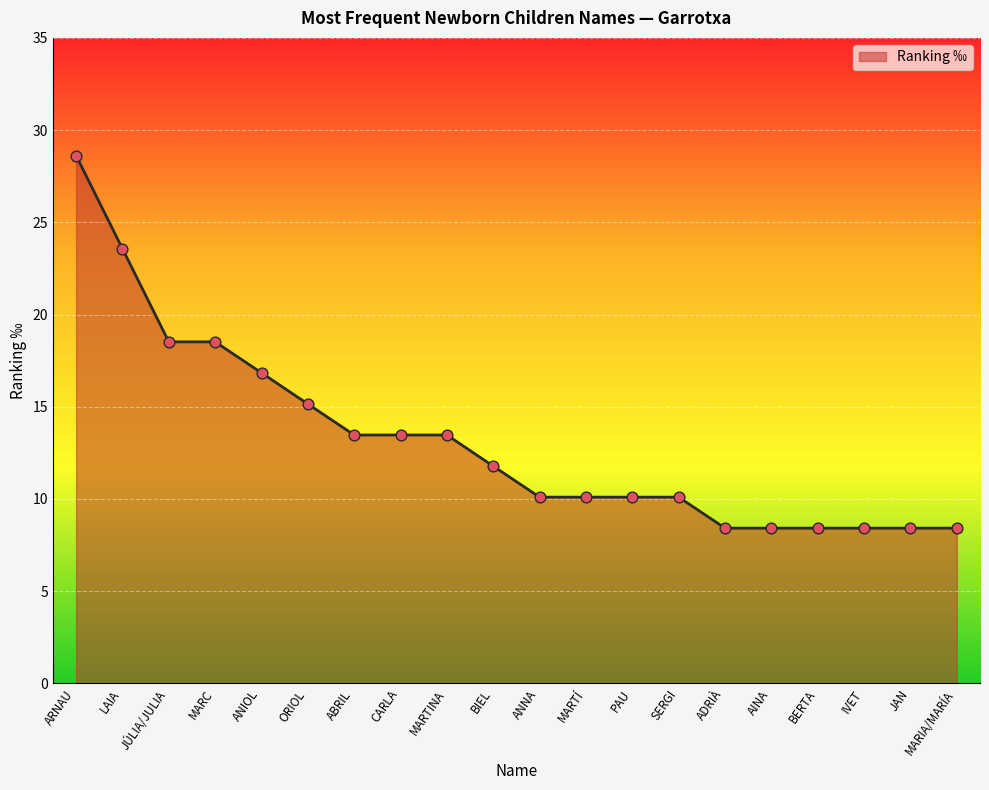

What is the ratio of the value at ADRIÀ to the value at IVET?

1.0